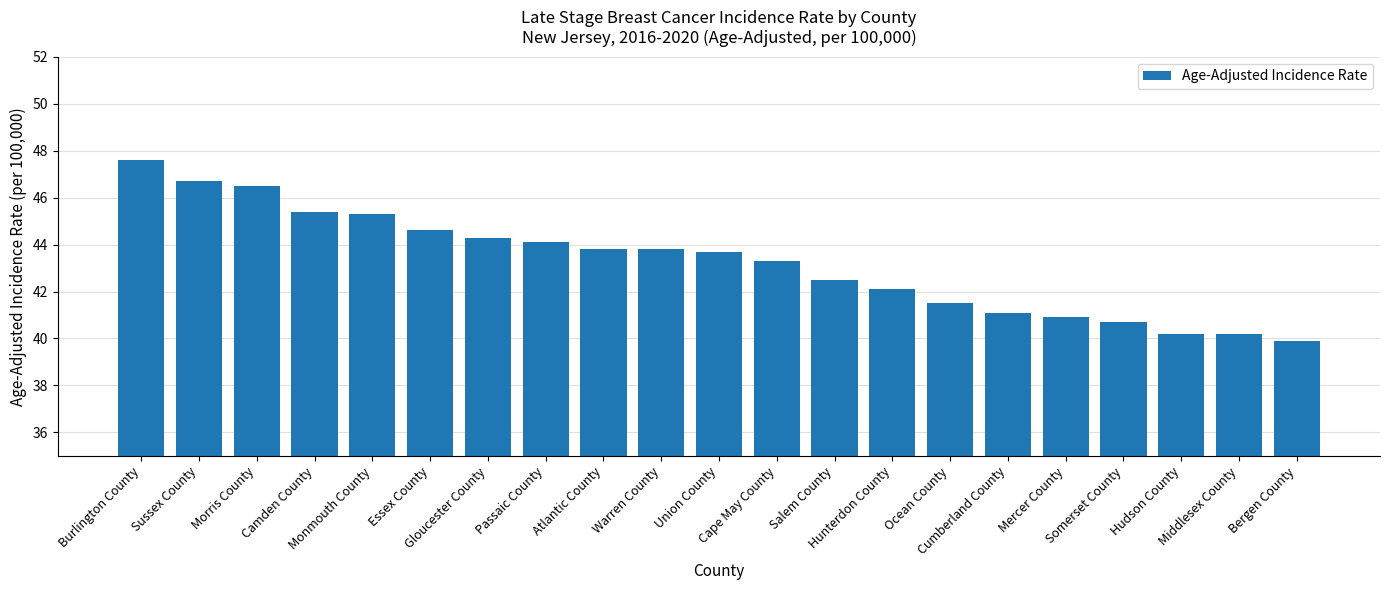

Does the chart contain stacked bars?

No